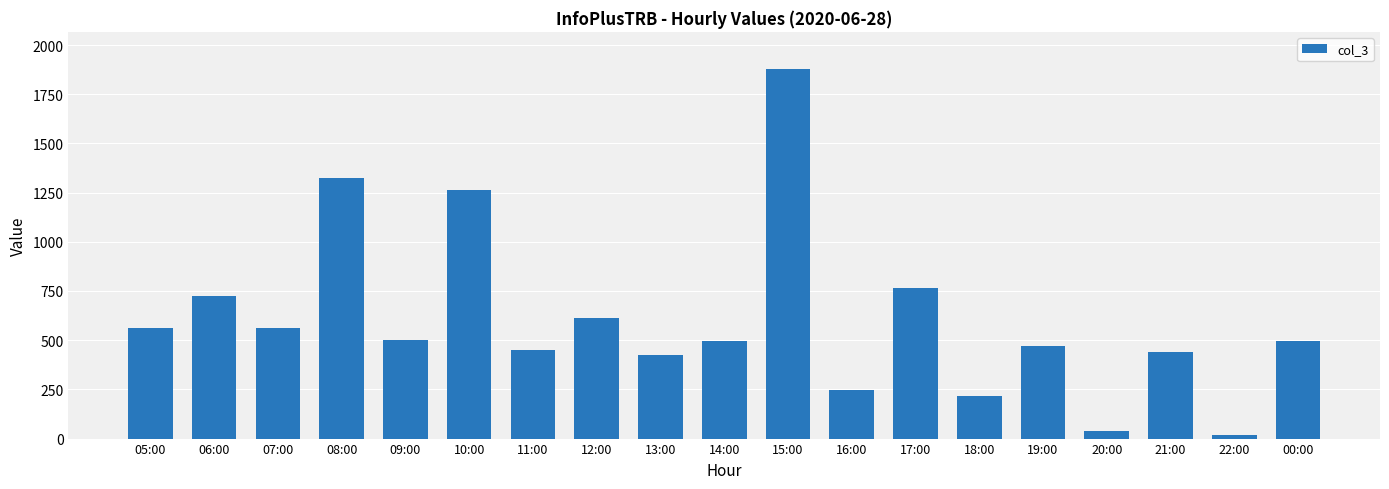

What is the ratio of the value at 12:00 to the value at 07:00?

1.1